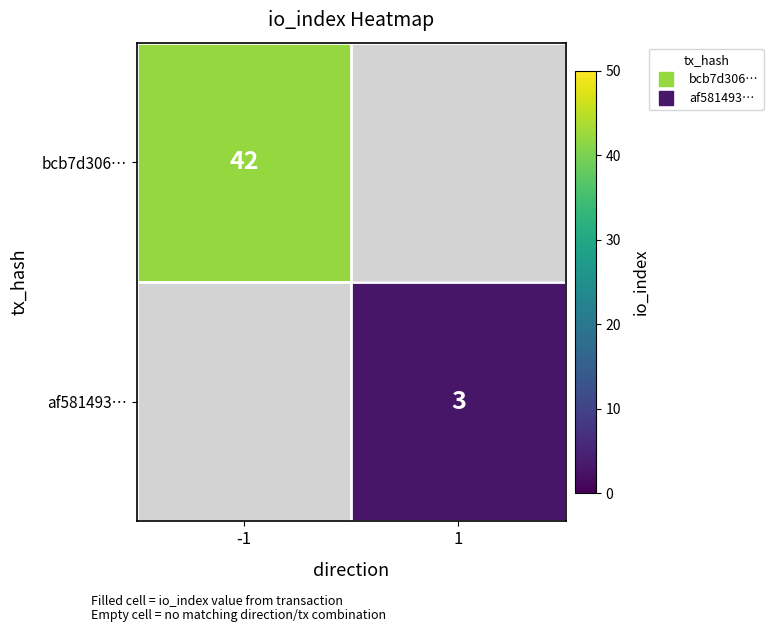

List the labels in order of af581493… value, smallest first.

-1, 1